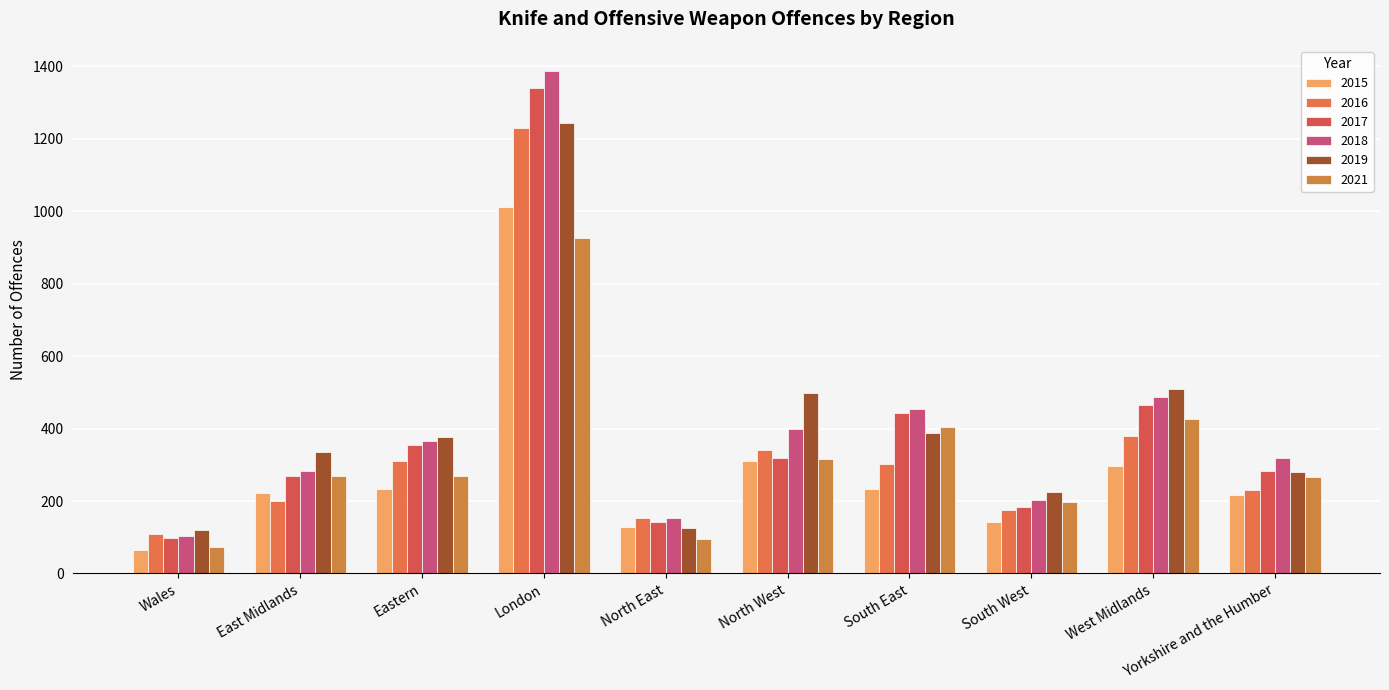

Which series has the largest total across all categories?

2018